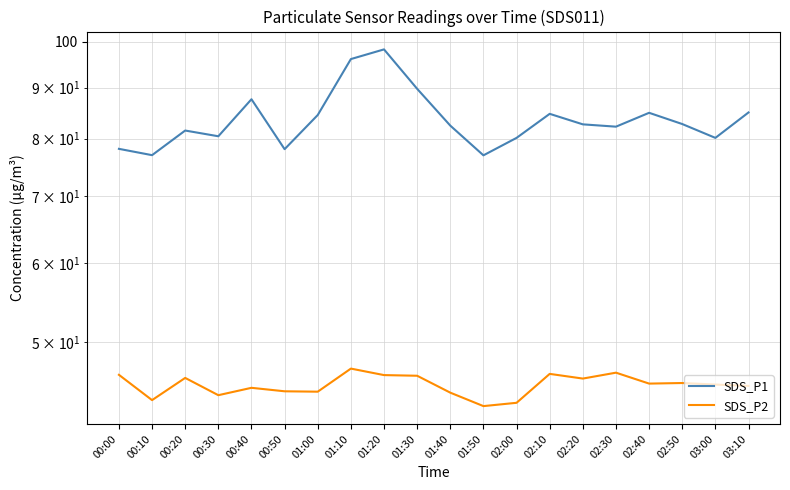

Reading left to right, extract all data points from this chart.

SDS_P1: 00:00=78.1	00:10=77.0	00:20=81.5	00:30=80.4	00:40=87.6	00:50=78.1	01:00=84.5	01:10=96.1	01:20=98.3	01:30=89.7	01:40=82.4	01:50=77.0	02:00=80.1	02:10=84.7	02:20=82.7	02:30=82.2	02:40=84.9	02:50=82.7	03:00=80.1	03:10=85.0
SDS_P2: 00:00=46.4	00:10=43.8	00:20=46.1	00:30=44.3	00:40=45.0	00:50=44.7	01:00=44.6	01:10=47.1	01:20=46.4	01:30=46.3	01:40=44.5	01:50=43.2	02:00=43.5	02:10=46.5	02:20=46.0	02:30=46.6	02:40=45.5	02:50=45.5	03:00=45.4	03:10=45.2